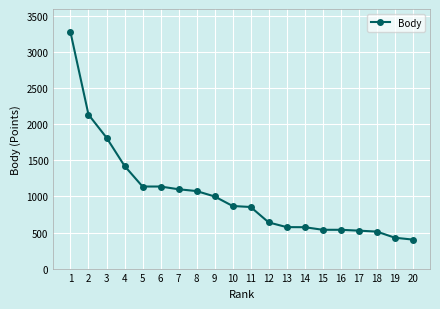

What is the maximum value shown in the chart?

3279